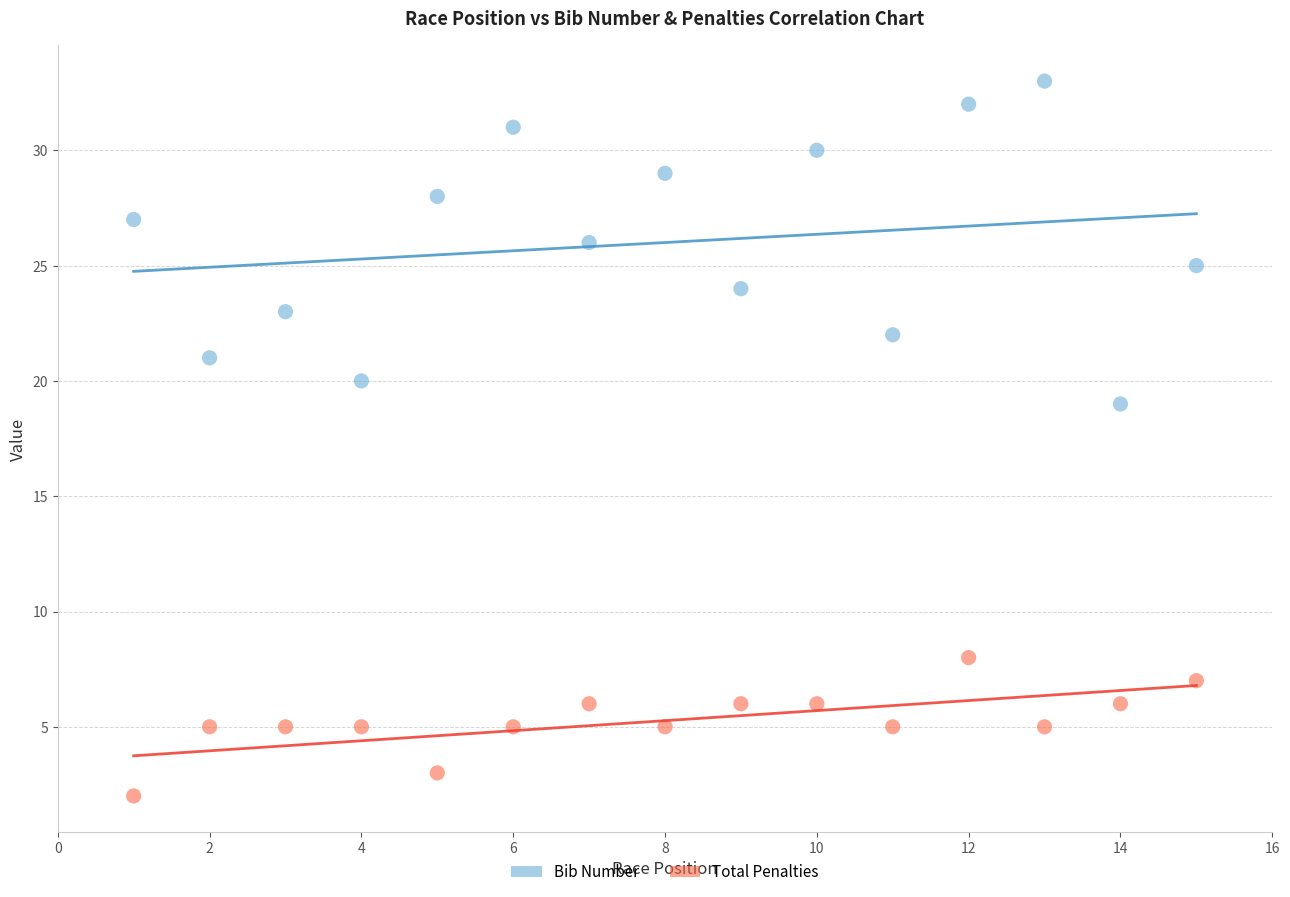

Across all series, what Y value is closest to 17?

19